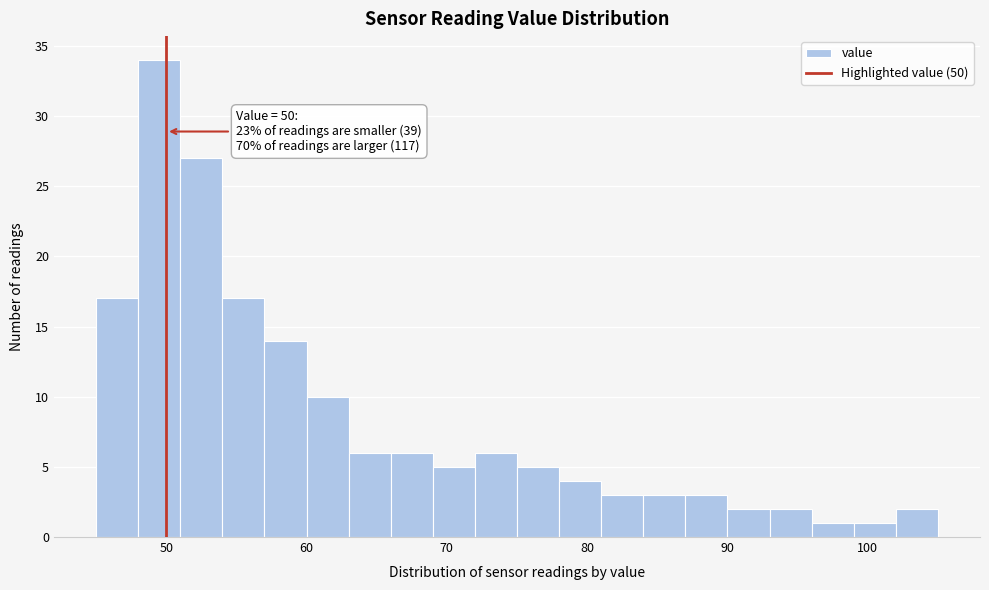

Read against the x-axis, roughly where is the centre of the tallest bar?

50